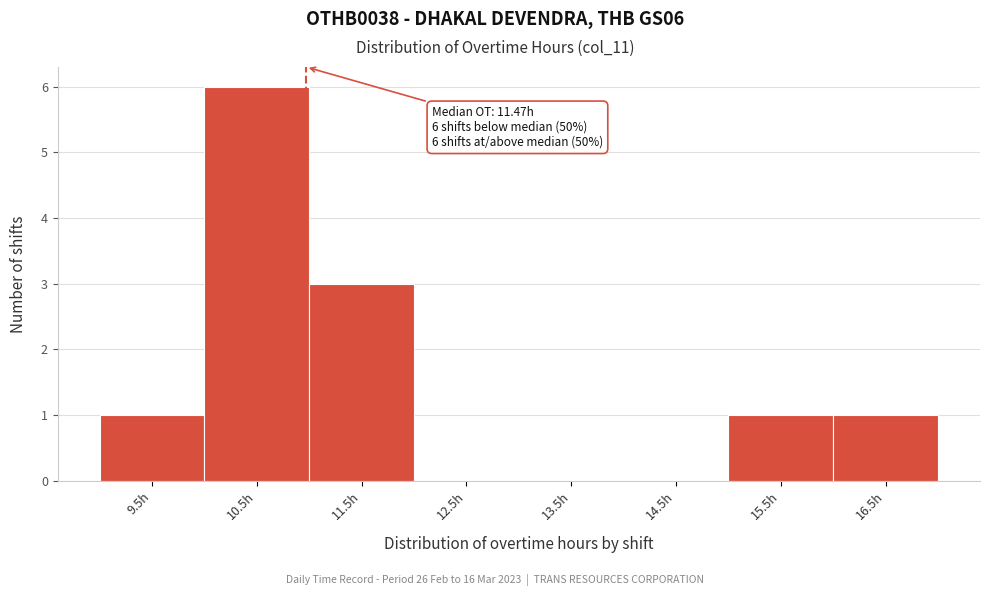

Reading right to left, extract all data points from this chart.

16.5h=1	15.5h=1	14.5h=0	13.5h=0	12.5h=0	11.5h=3	10.5h=6	9.5h=1